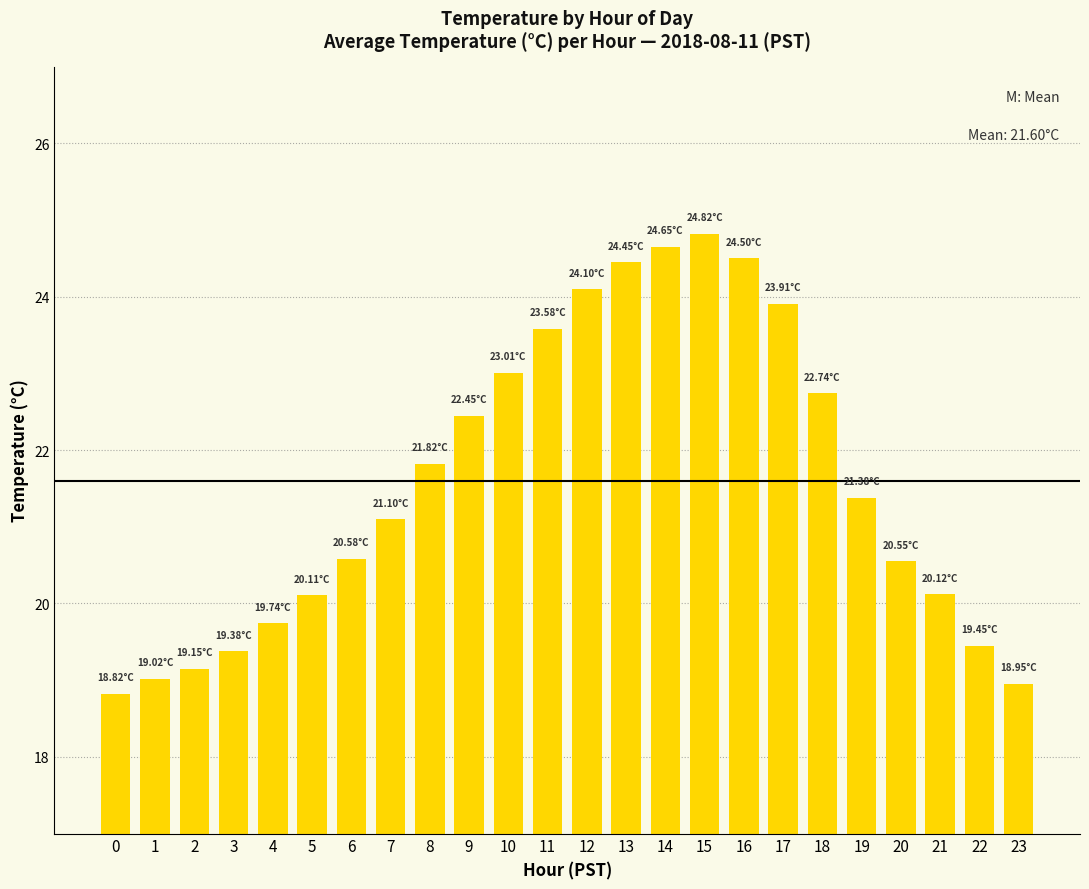

What is the sum of all values?

518.4